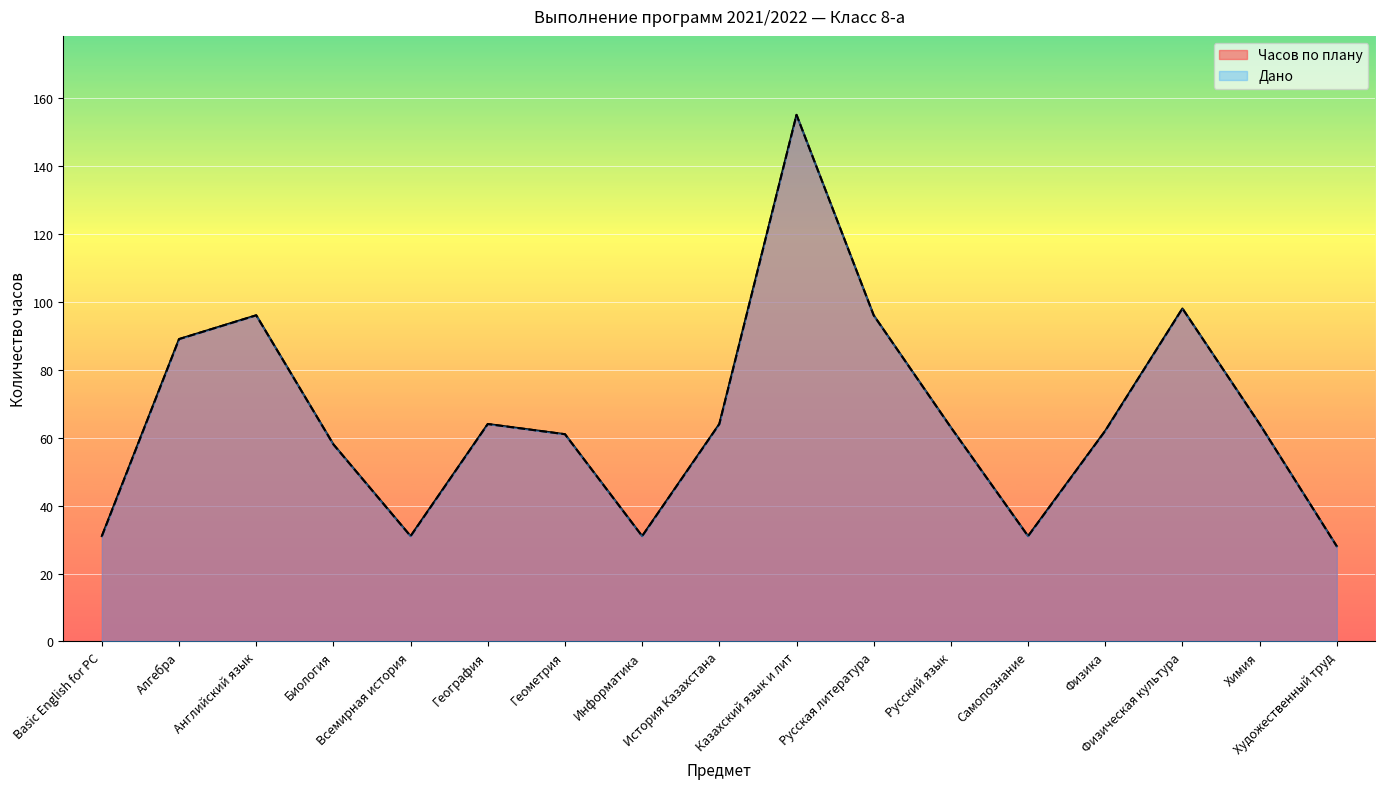

What are all the series names shown in the legend?

Часов по плану, Дано